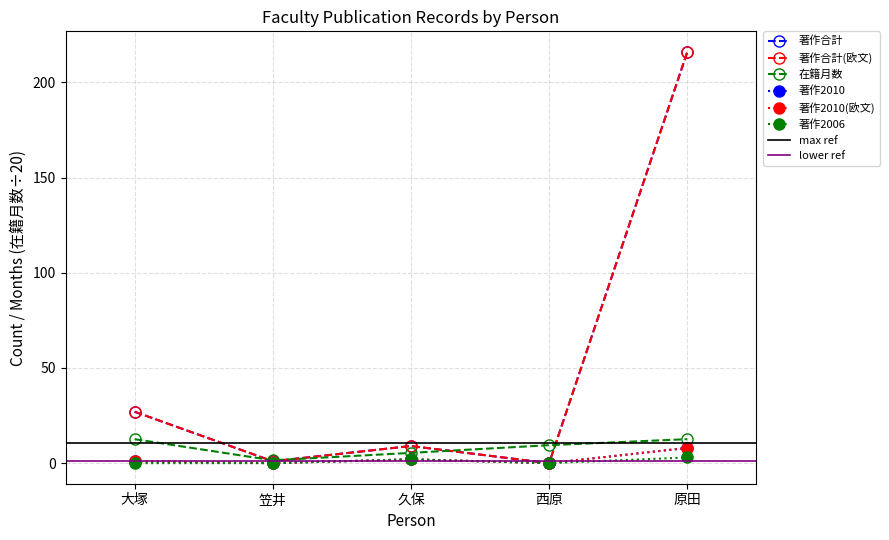

What is the spread (max minus min) of values at 久保?

7.0